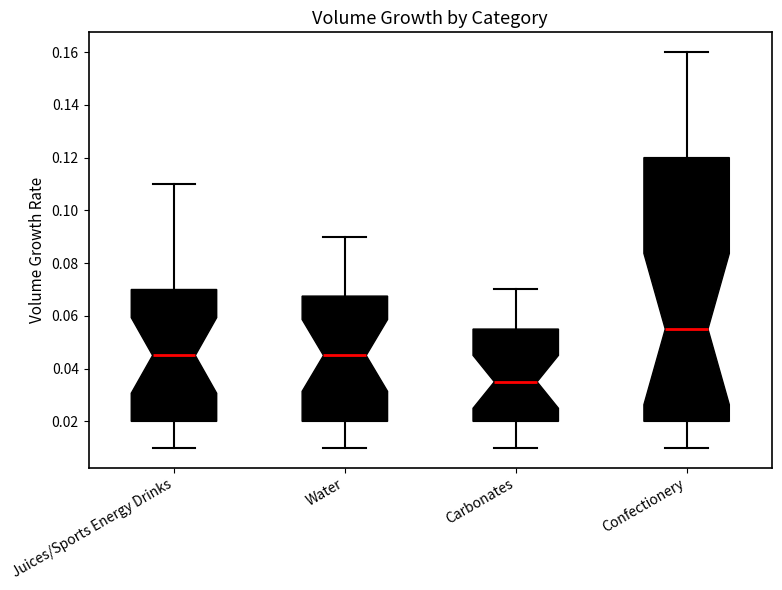

Which box's median line is the lowest?

Carbonates